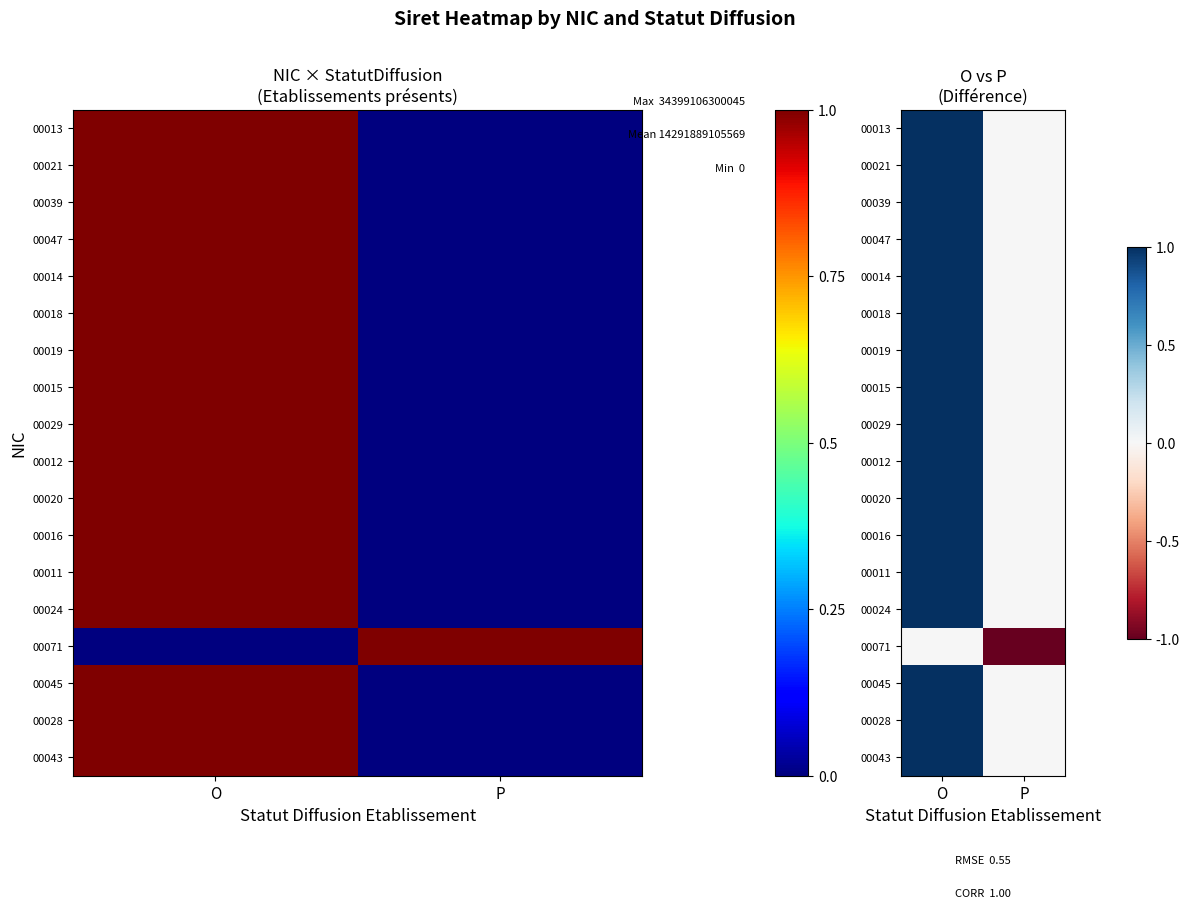

Is it true that 00024 equals 1 at P?

False